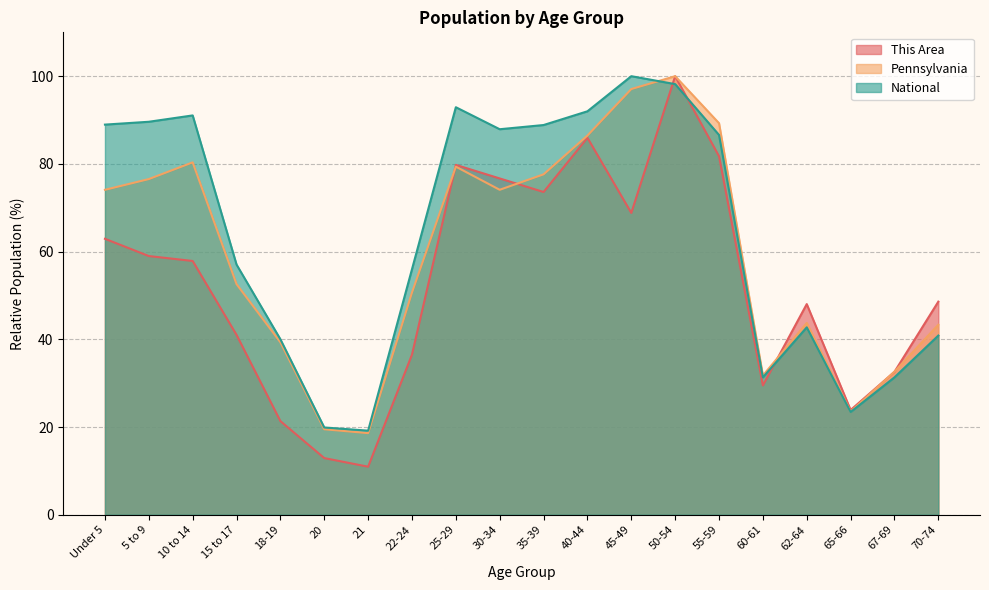

The value of This Area at 10 to 14 is 57.9. True or false?

True